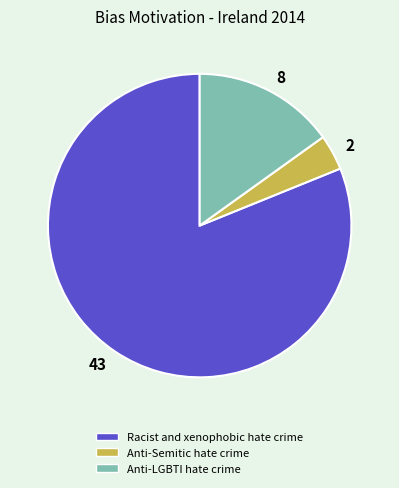

True or false: 8 accounts for 7% of the total.

False